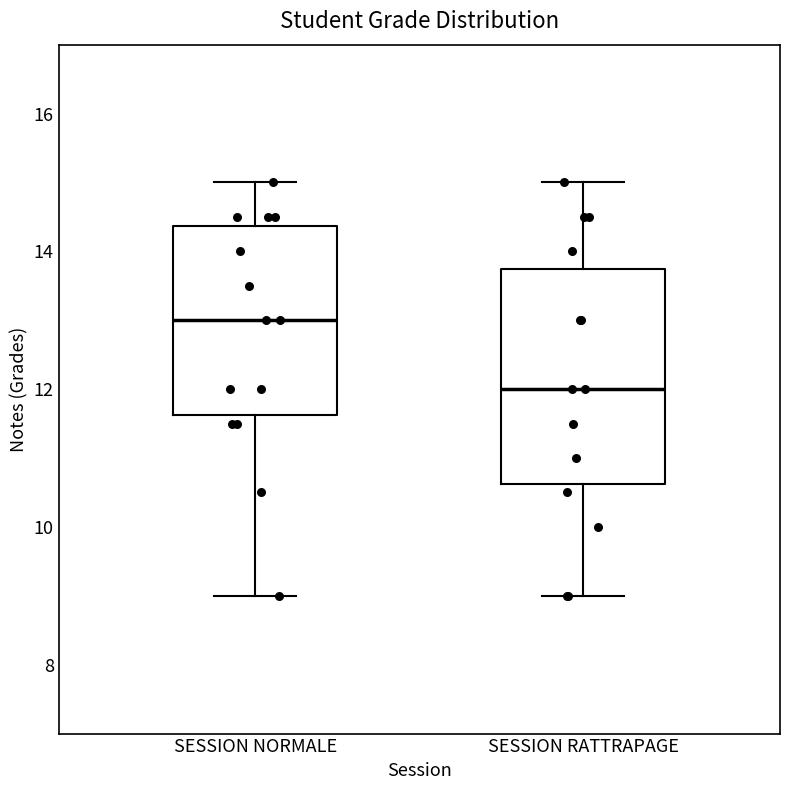

Which box is the tallest, from its lower edge to its upper edge?

SESSION RATTRAPAGE